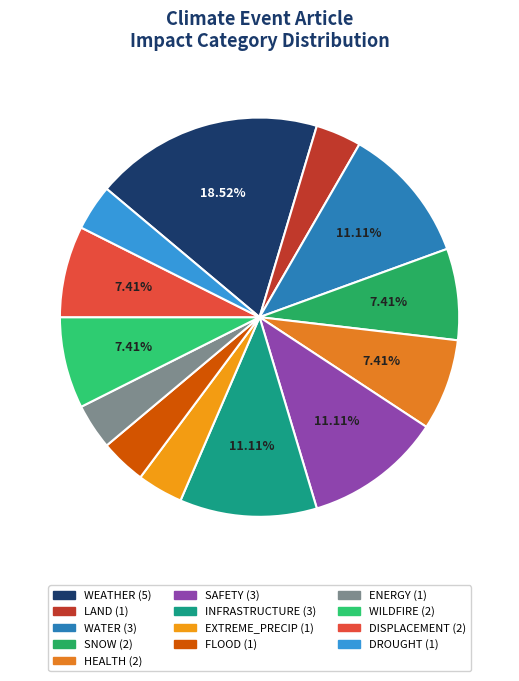

Count the number of slices in the pie.

13